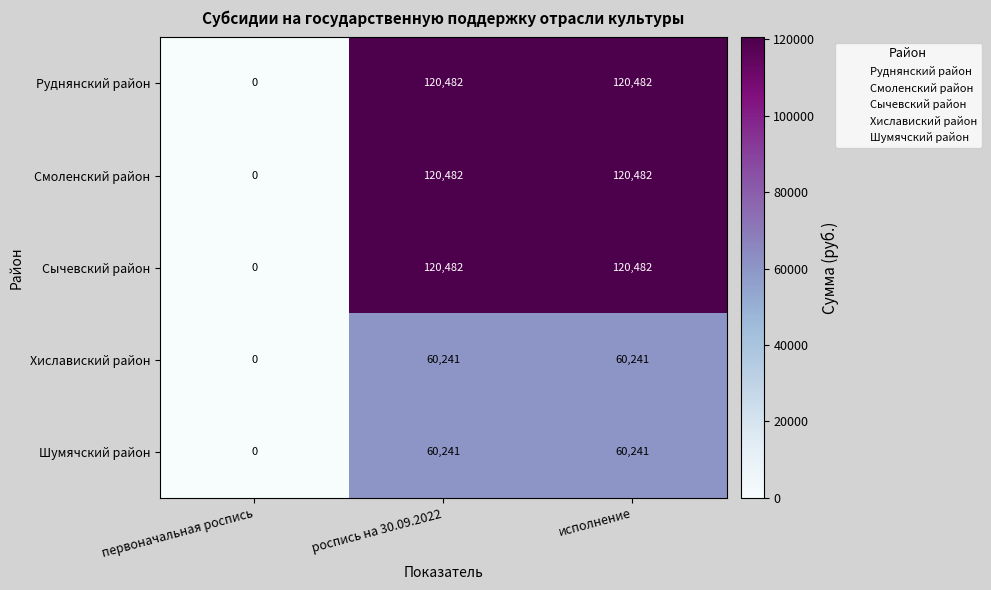

Reading left to right, transcribe all the data shown in this chart.

Руднянский район: 0	120482	120482
Смоленский район: 0	120482	120482
Сычевский район: 0	120482	120482
Хиславиский район: 0	60241	60241
Шумячский район: 0	60241	60241